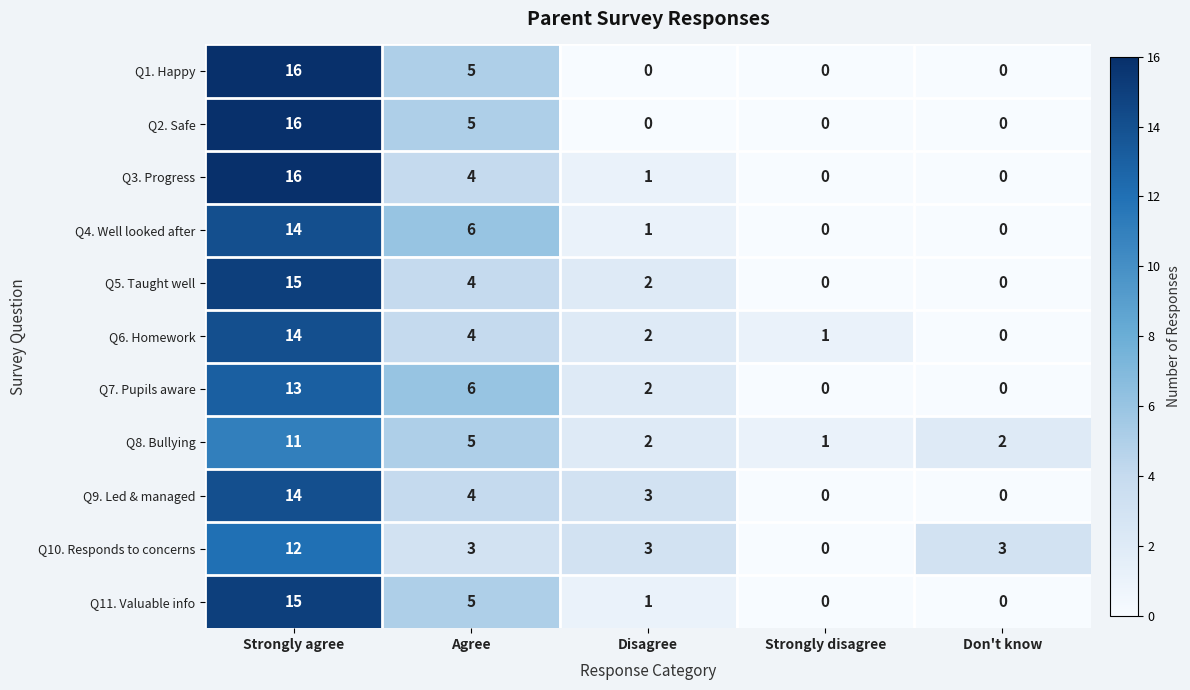

At which category is the sum across all series the highest?

Strongly agree